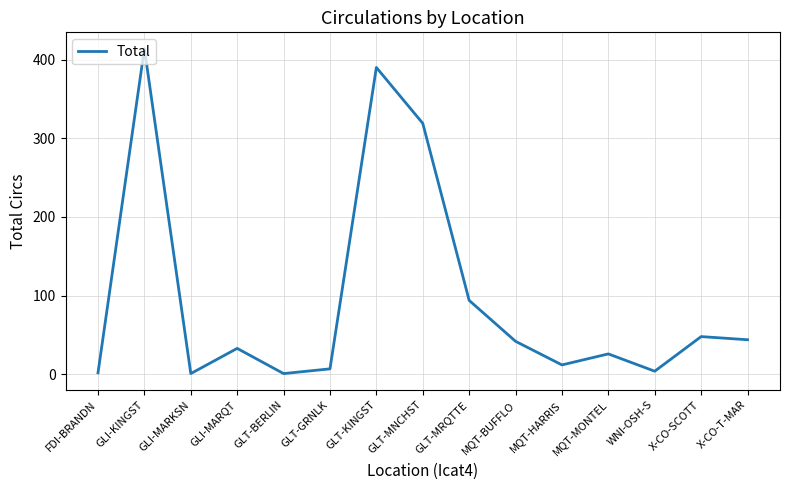

True or false: the data shows 33 at GLI-MARQT.

True